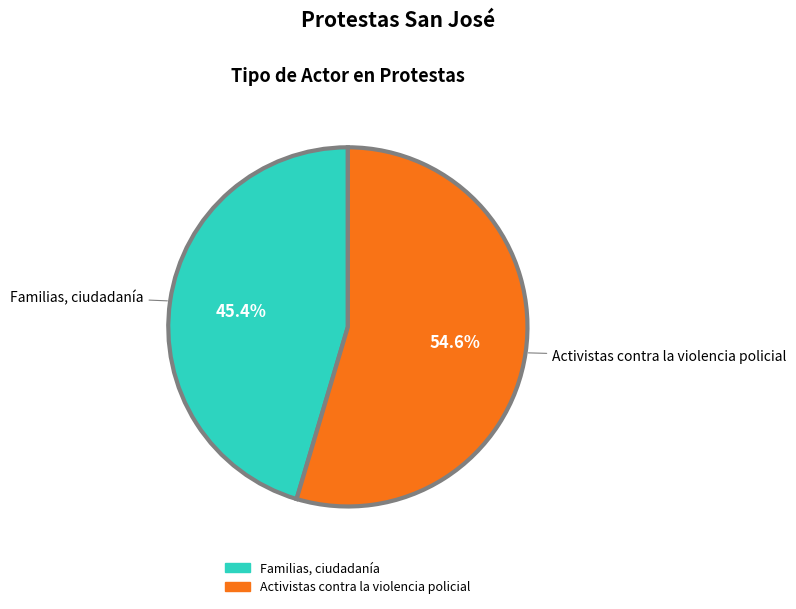

To the nearest percent, what is the difference between the Activistas contra la violencia policial and Familias, ciudadanía slice percentages?

9%